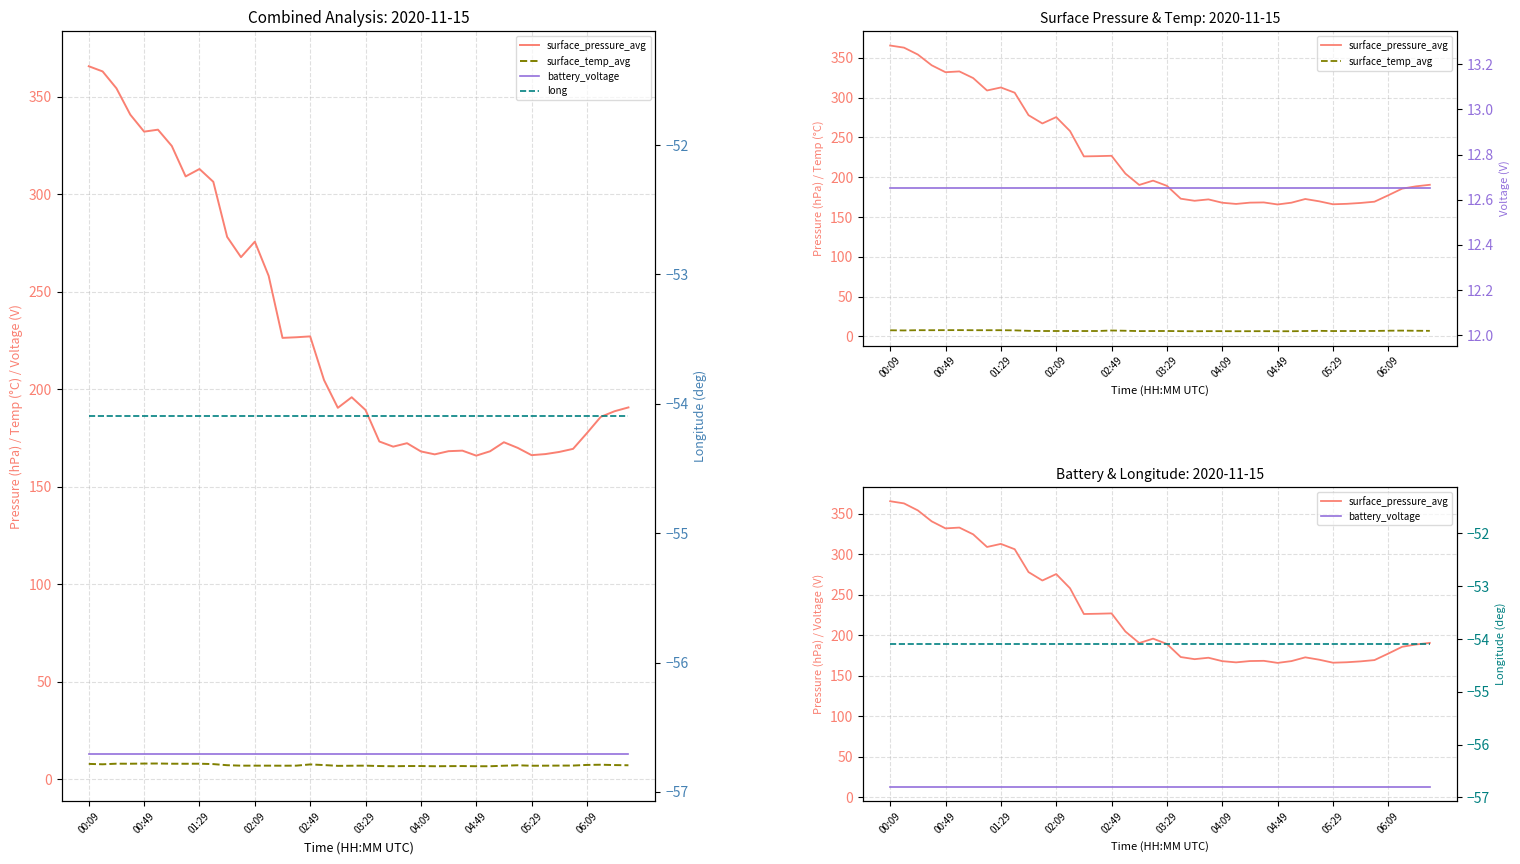

The battery_voltage series shows 12.7 at 38. True or false?

True